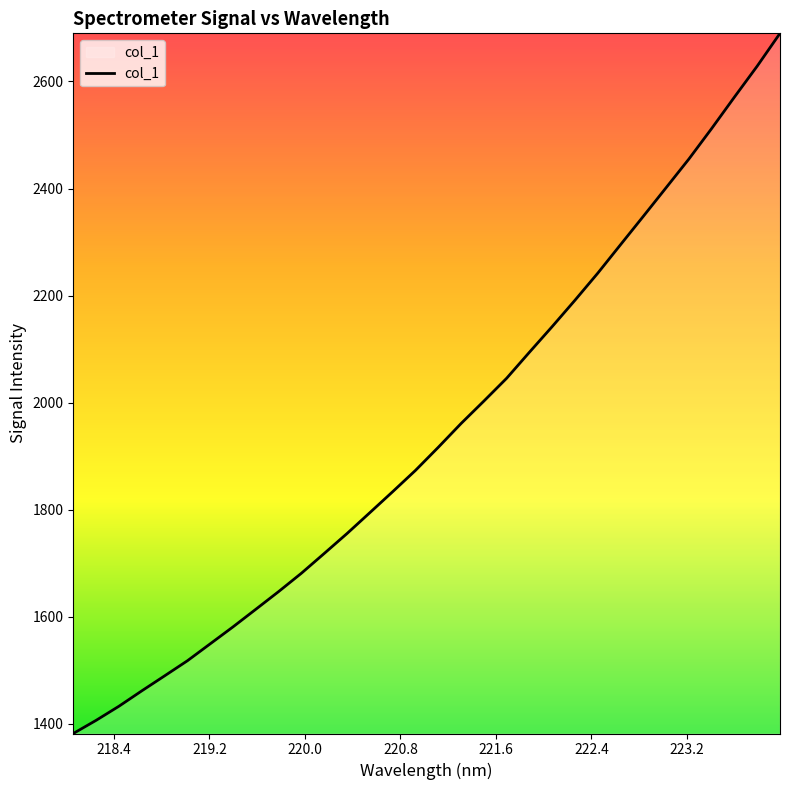

What is the minimum value shown in the chart?

1382.2